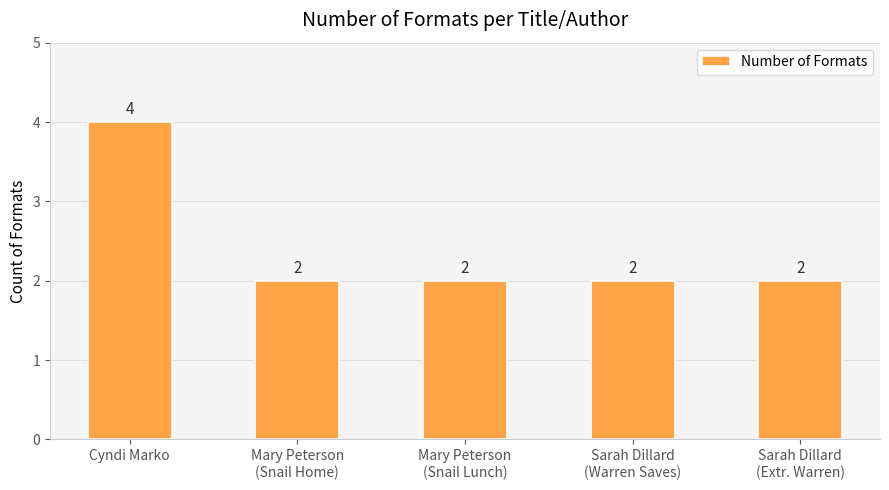

What is the label of the 5th bar from the left?

Sarah Dillard
(Extr. Warren)